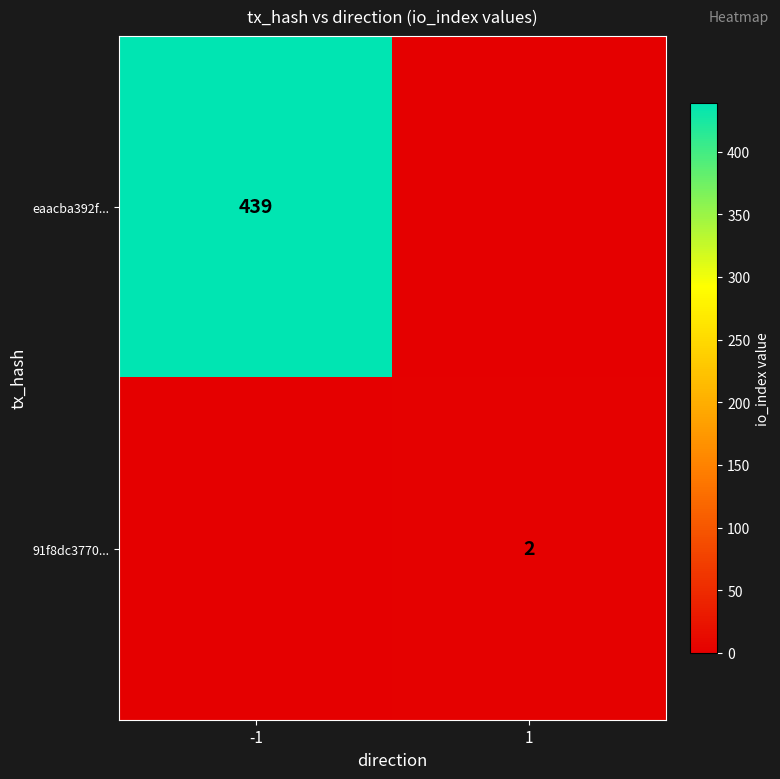

True or false: 91f8dc3770... has a value of 1 at 1.

False